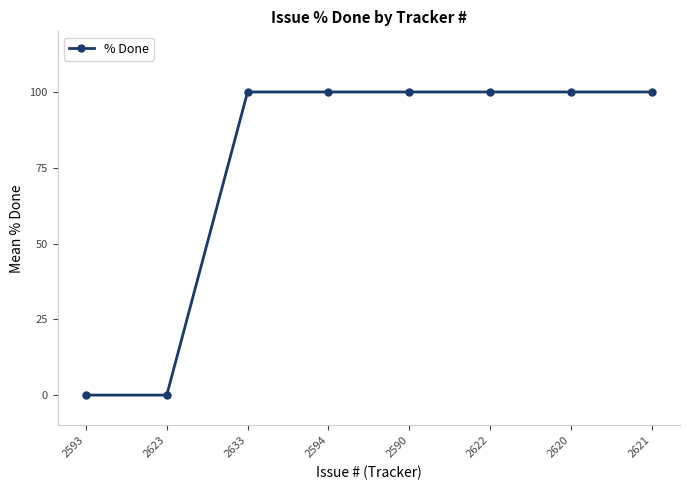

The chart shows a value of 24 at 2594. True or false?

False